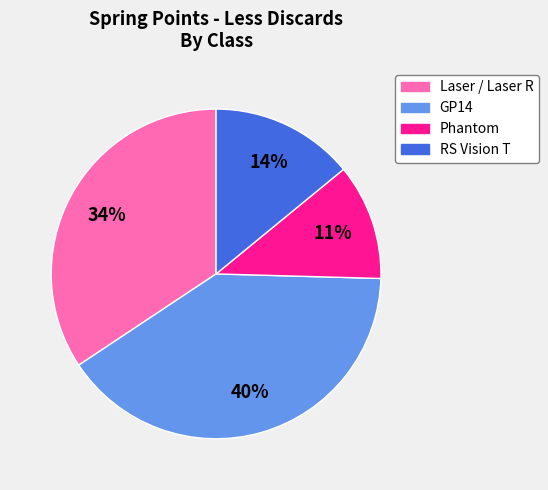

Count the number of slices in the pie.

4